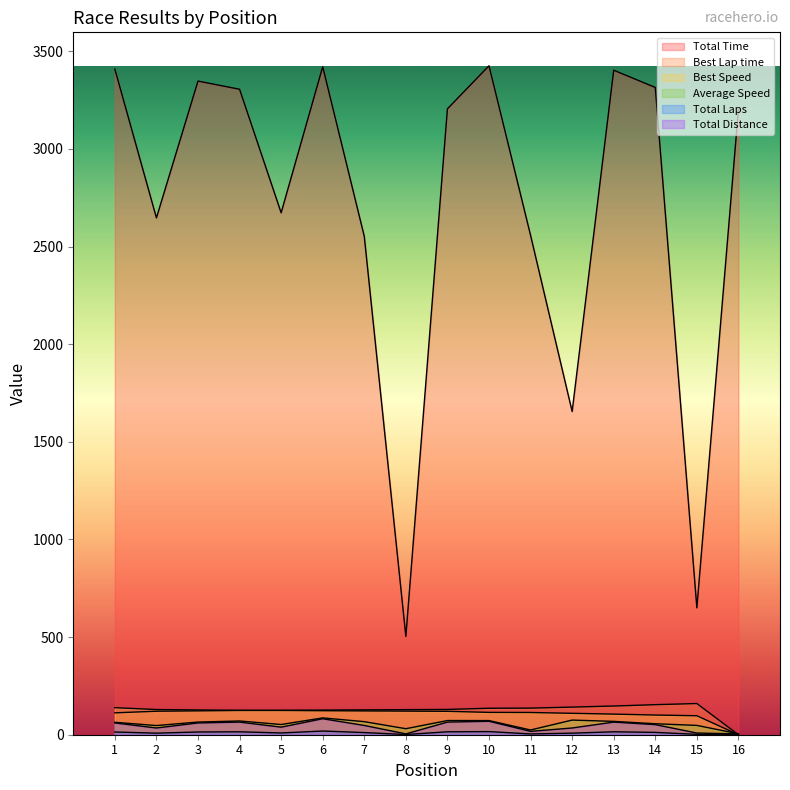

What is the sum of all Total Distance values?

706.7